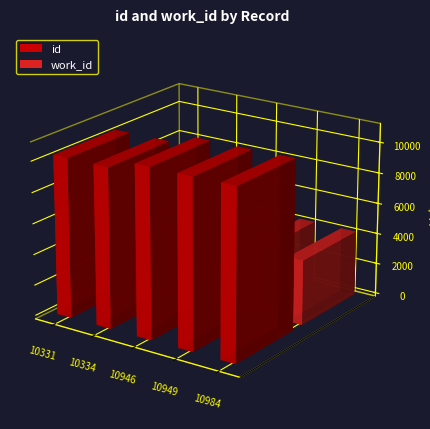

What is the value of the work_id bar at the 5th from the left?

4211